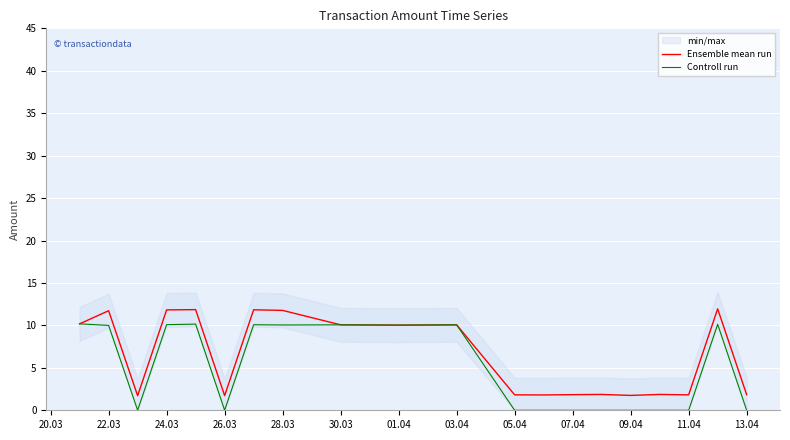

The Controll run series shows 0.0 at 07.04. True or false?

True